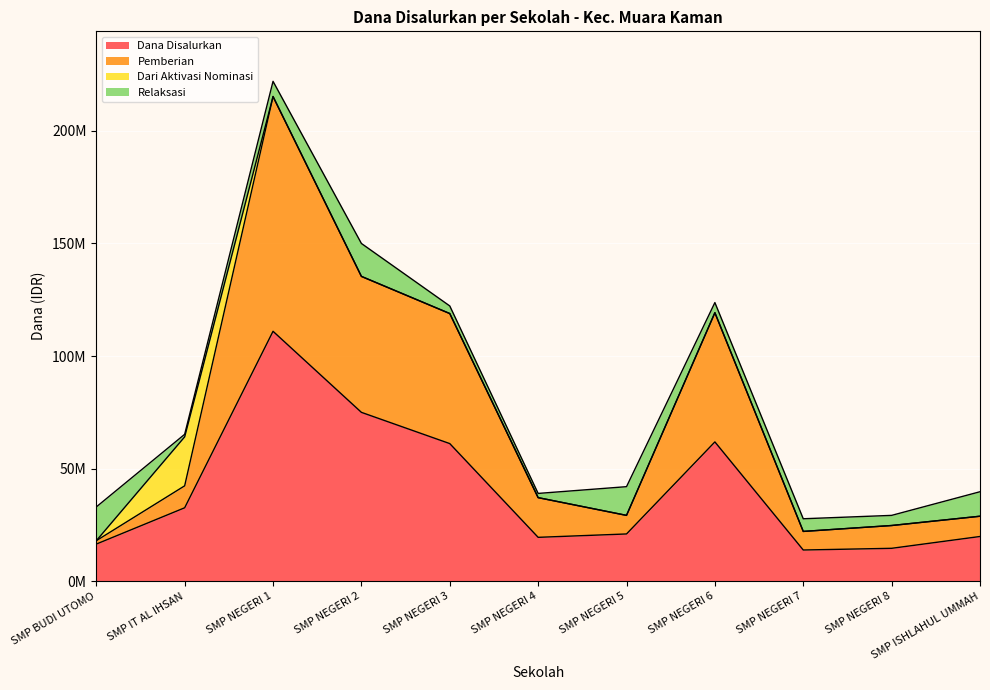

What are all the series names shown in the legend?

Dana Disalurkan, Pemberian, Dari Aktivasi Nominasi, Relaksasi